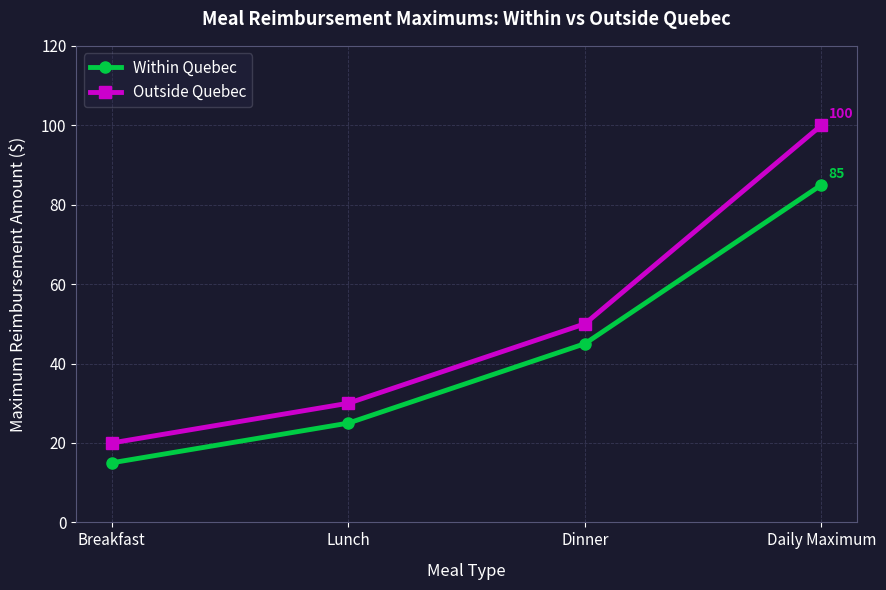

The Outside Quebec series shows 13 at Breakfast. True or false?

False